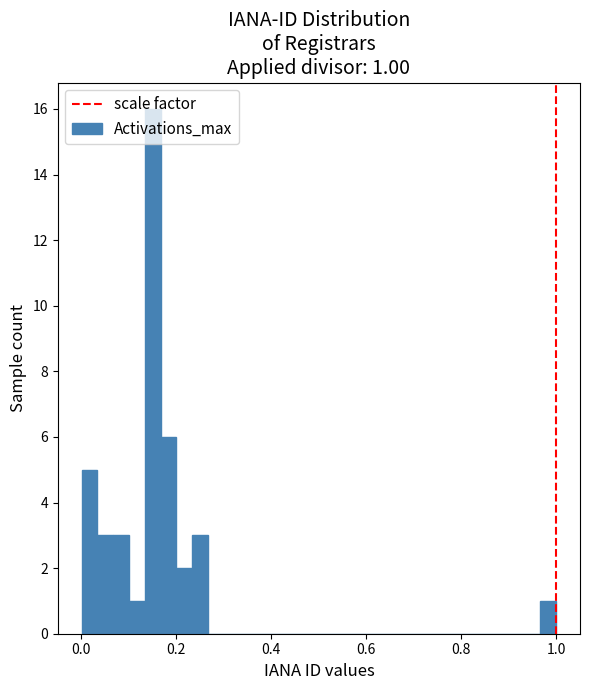

Around what value on the x-axis is the tallest bar? Give the approximate position of its centre, as read against the axis.

0.16